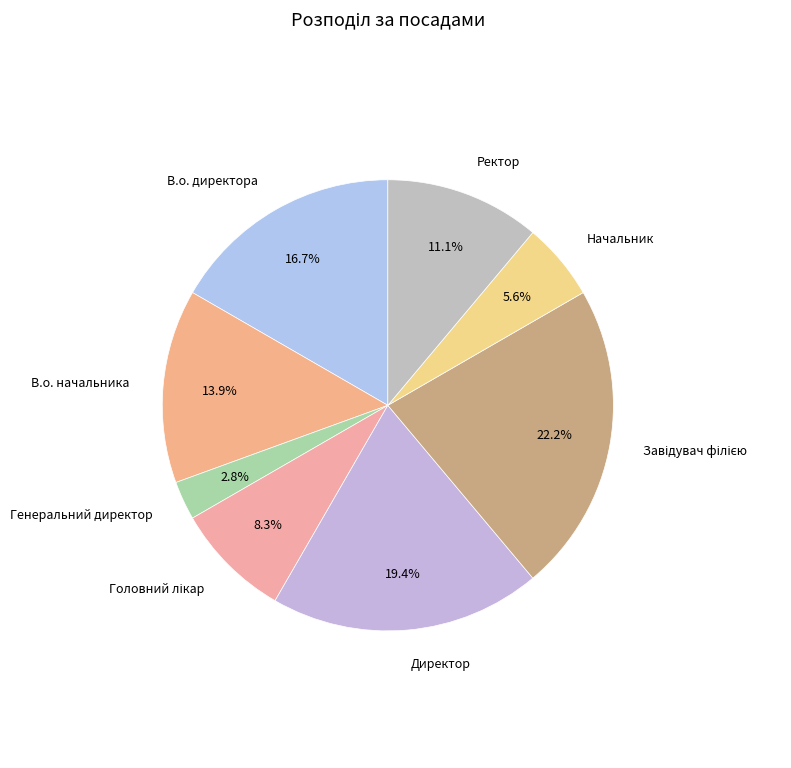

How many segments does this pie chart have?

8